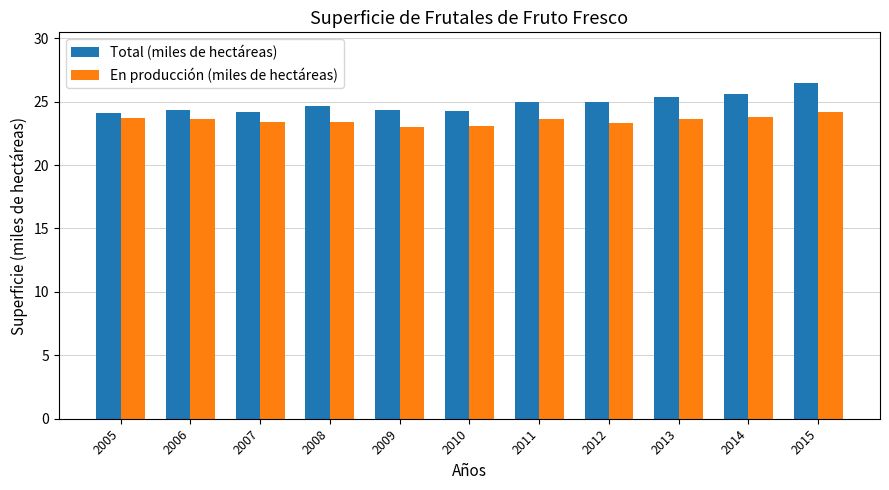

What is the spread (max minus min) of values at 2008?

1.3